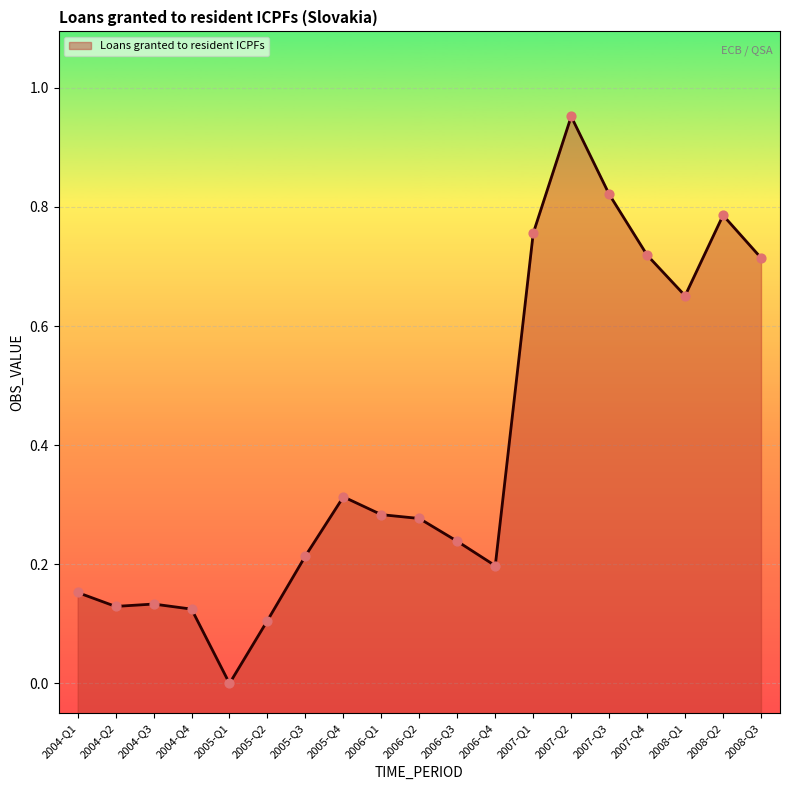

What is the change in value from 2005-Q2 to 2007-Q2?

+0.8